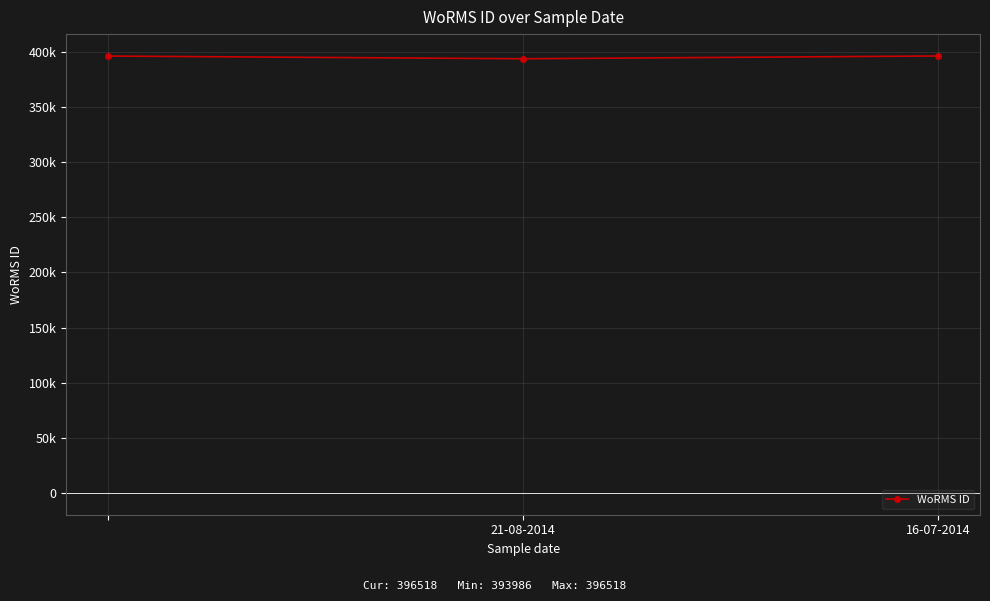

Does the chart have visible grid lines?

Yes